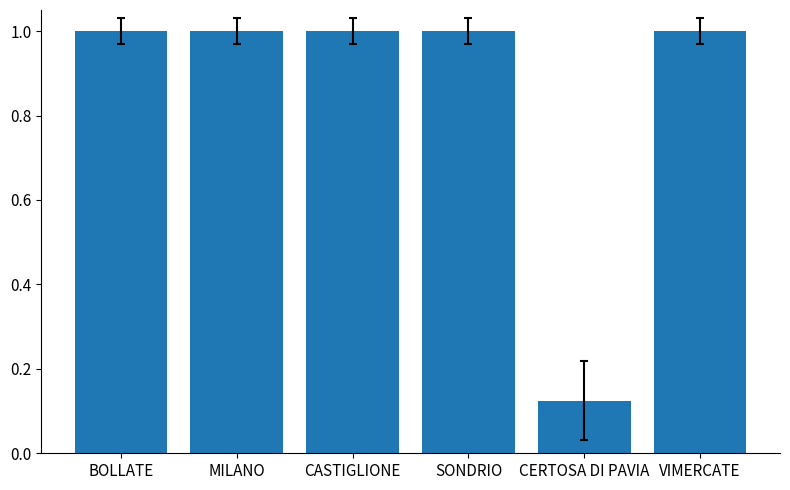

Does the chart contain stacked bars?

No